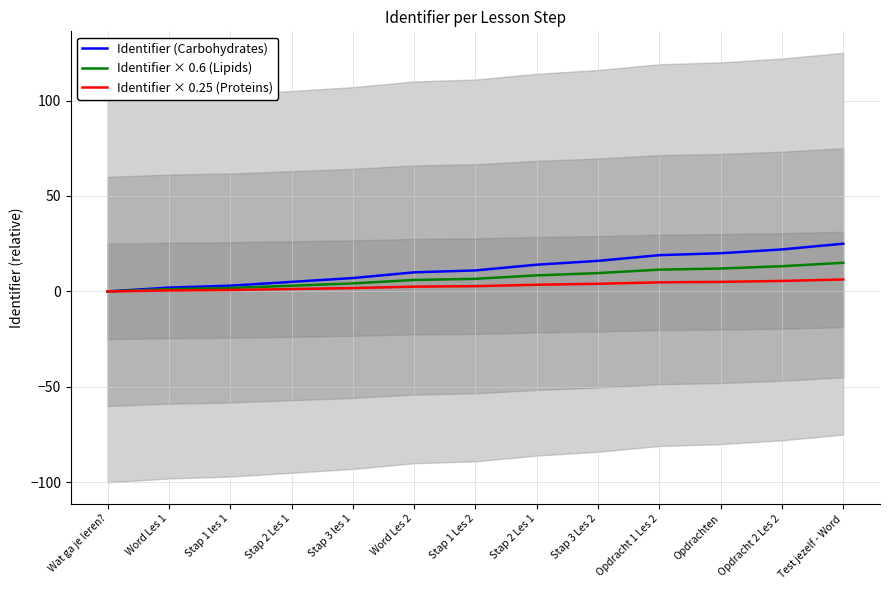

Reading left to right, what are all the values shown in this chart?

Identifier (Carbohydrates): 0.0	2.0	3.0	5.0	7.0	10.0	11.0	14.0	16.0	19.0	20.0	22.0	25.0
Identifier × 0.6 (Lipids): 0.0	1.2	1.8	3.0	4.2	6.0	6.6	8.4	9.6	11.4	12.0	13.2	15.0
Identifier × 0.25 (Proteins): 0.0	0.5	0.8	1.2	1.8	2.5	2.8	3.5	4.0	4.8	5.0	5.5	6.2